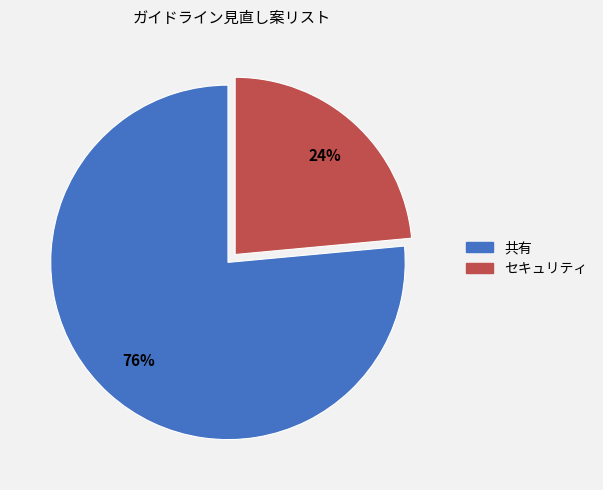

To the nearest percent, what percentage of the pie is セキュリティ?

24%